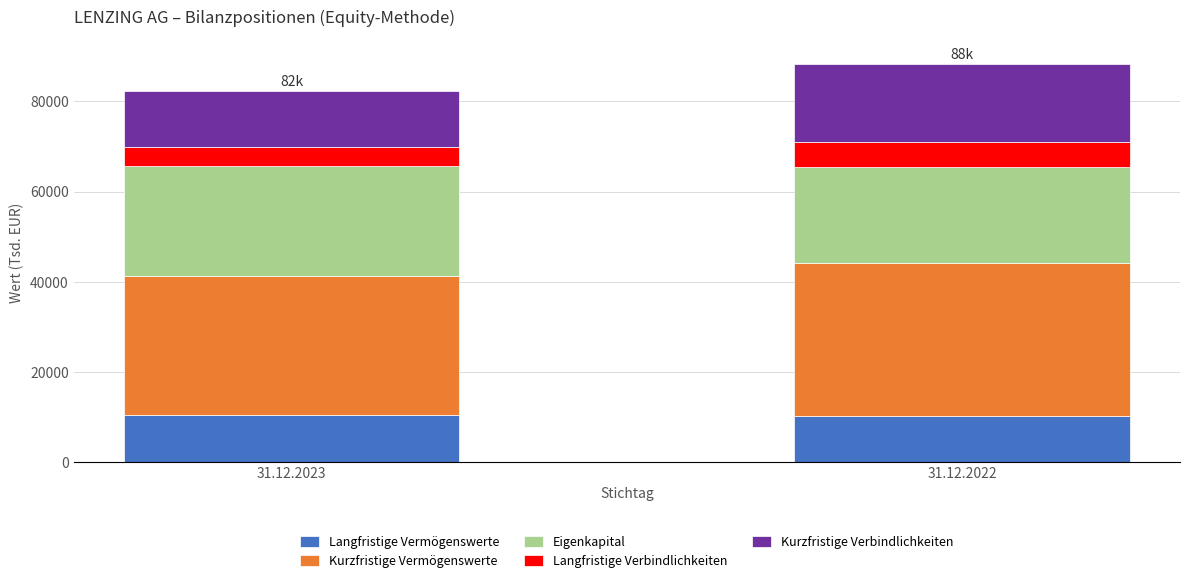

What value does the Langfristige Vermögenswerte series have at 31.12.2023, to the nearest 10?

10390